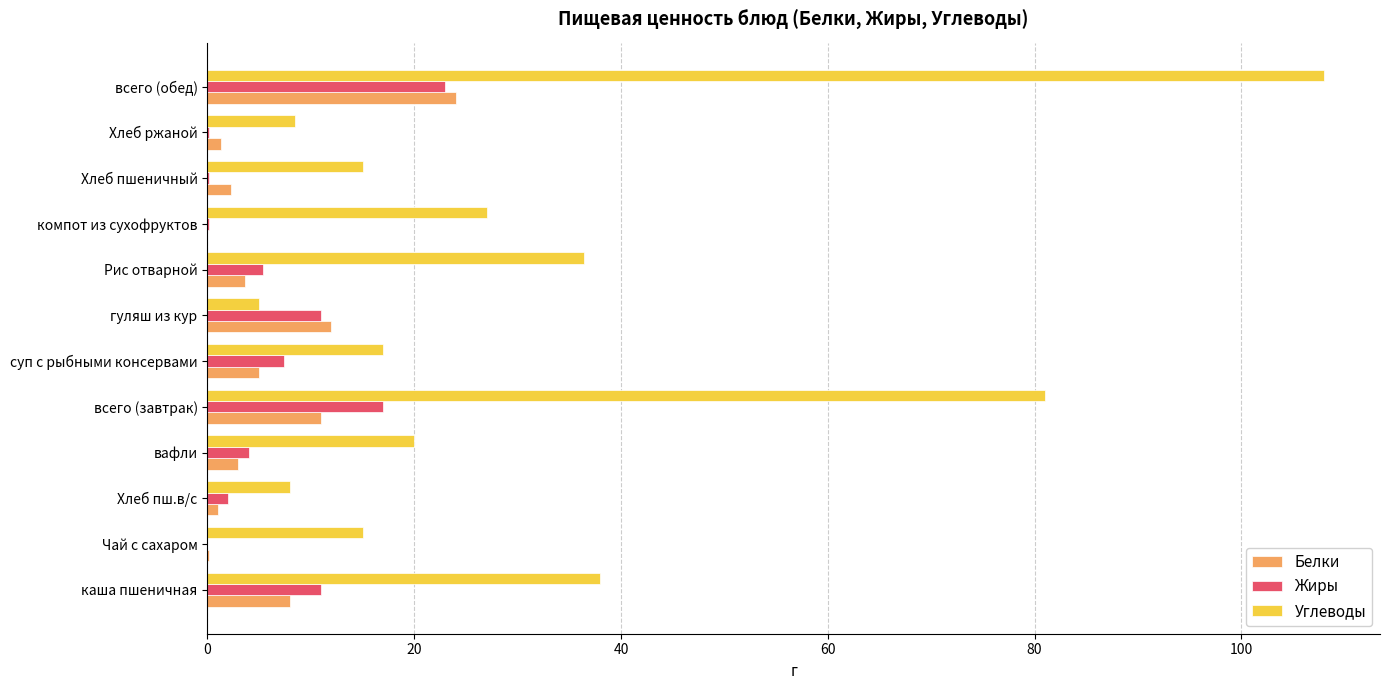

What value does the Жиры series have at гуляш из кур?

11.0